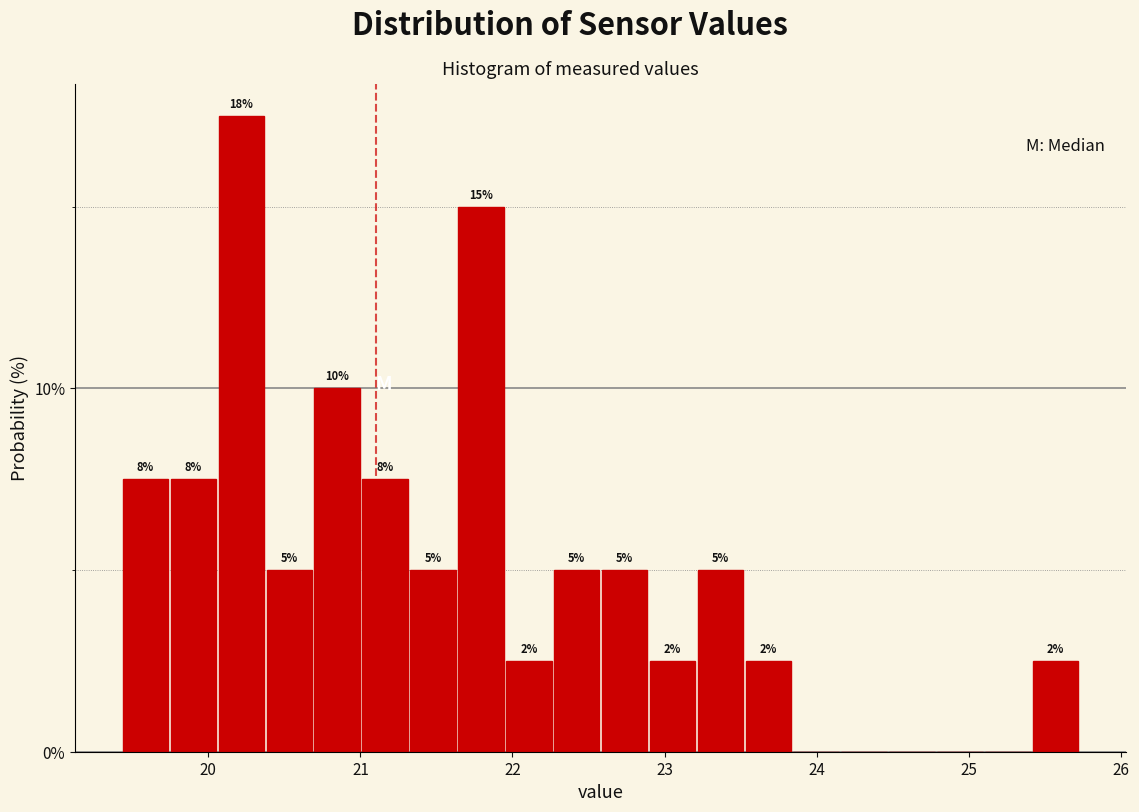

Around what value on the x-axis is the tallest bar? Give the approximate position of its centre, as read against the axis.

20.2